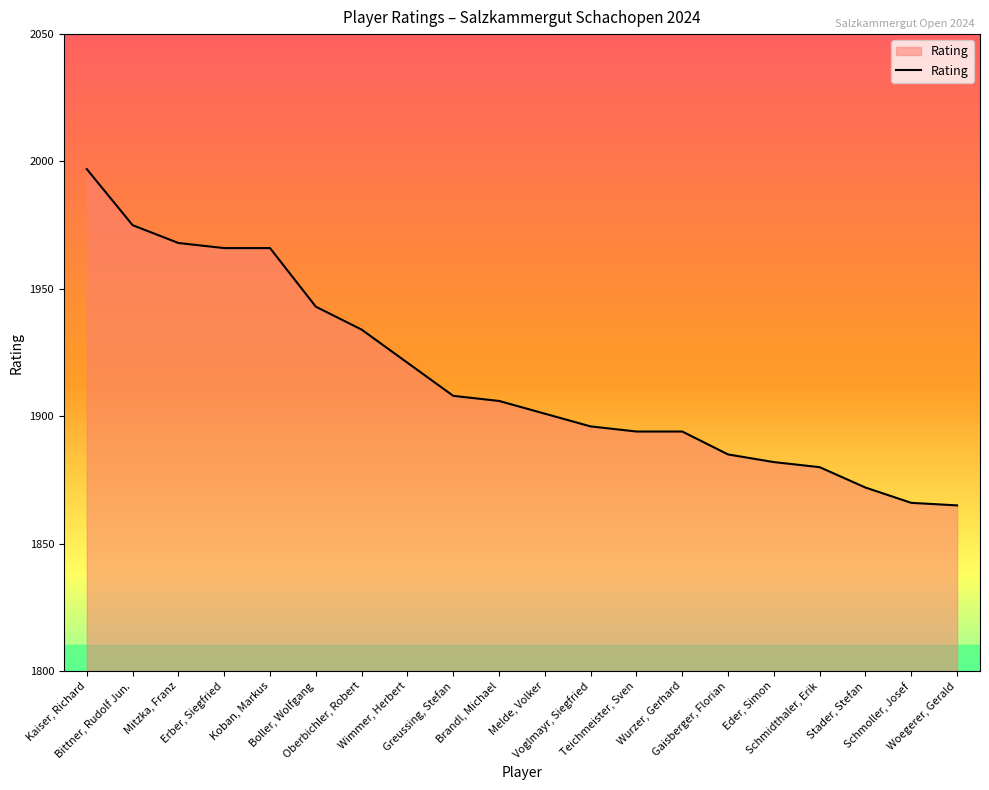

What is the maximum value shown in the chart?

1997